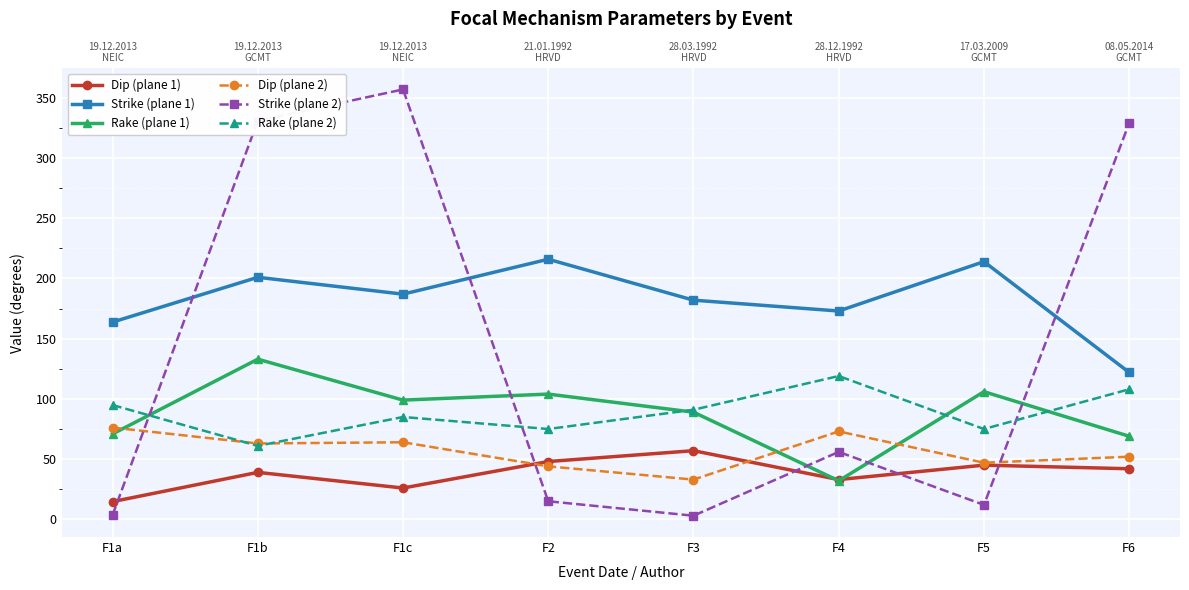

Rank the series by their maximum value, from highest to lowest.

Strike (plane 2), Strike (plane 1), Rake (plane 1), Rake (plane 2), Dip (plane 2), Dip (plane 1)